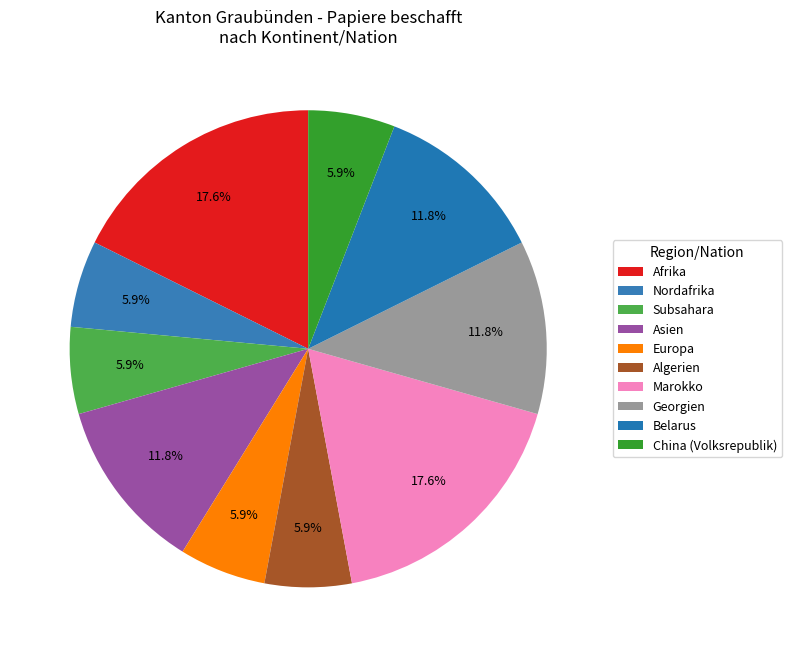

What percentage is the Asien slice, to the nearest percent?

12%